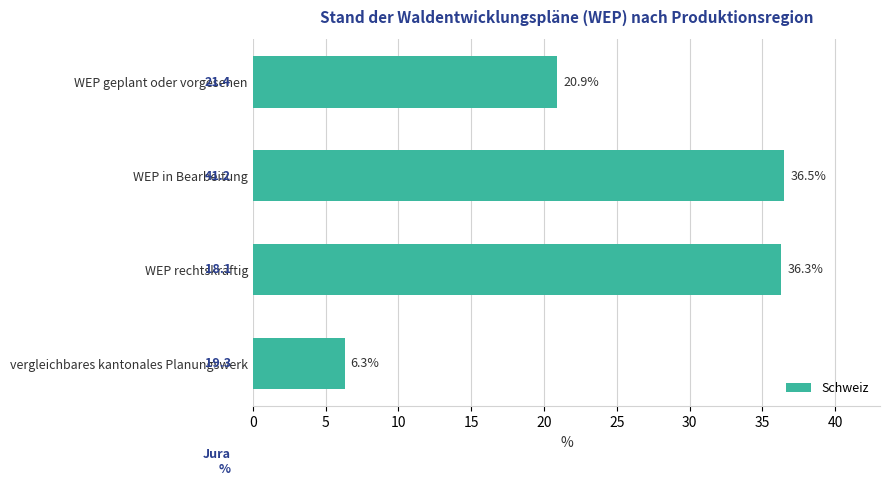

What is the difference between the second highest and second lowest values?

15.4